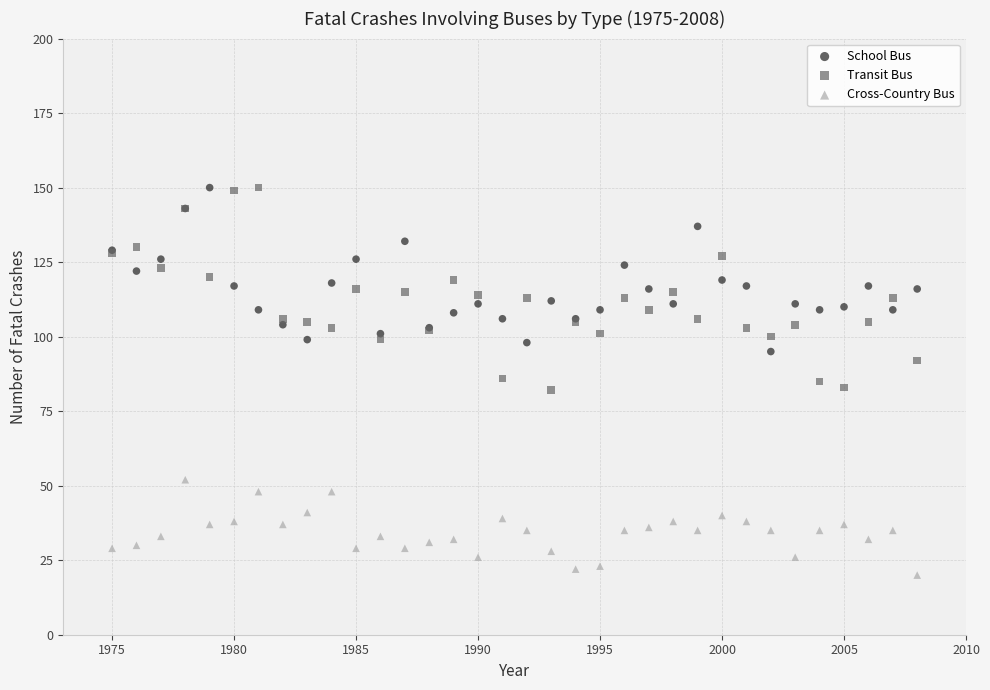

What are all the series names shown in the legend?

School Bus, Transit Bus, Cross-Country Bus